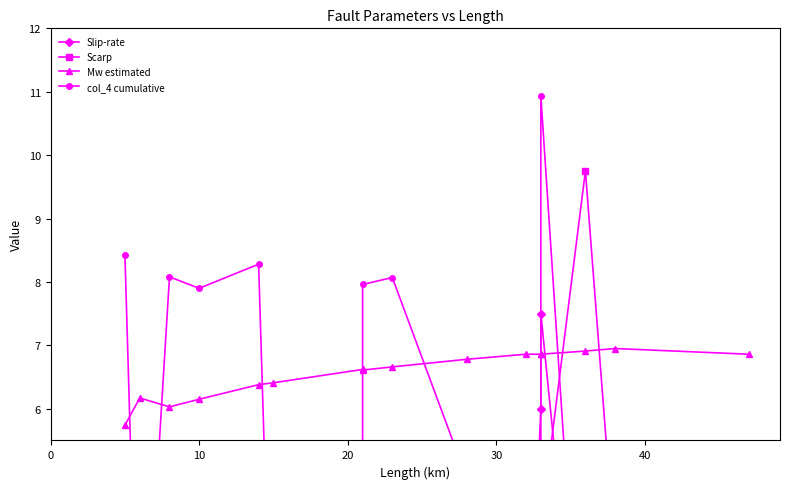

What is the sum of all Slip-rate values?

19.3